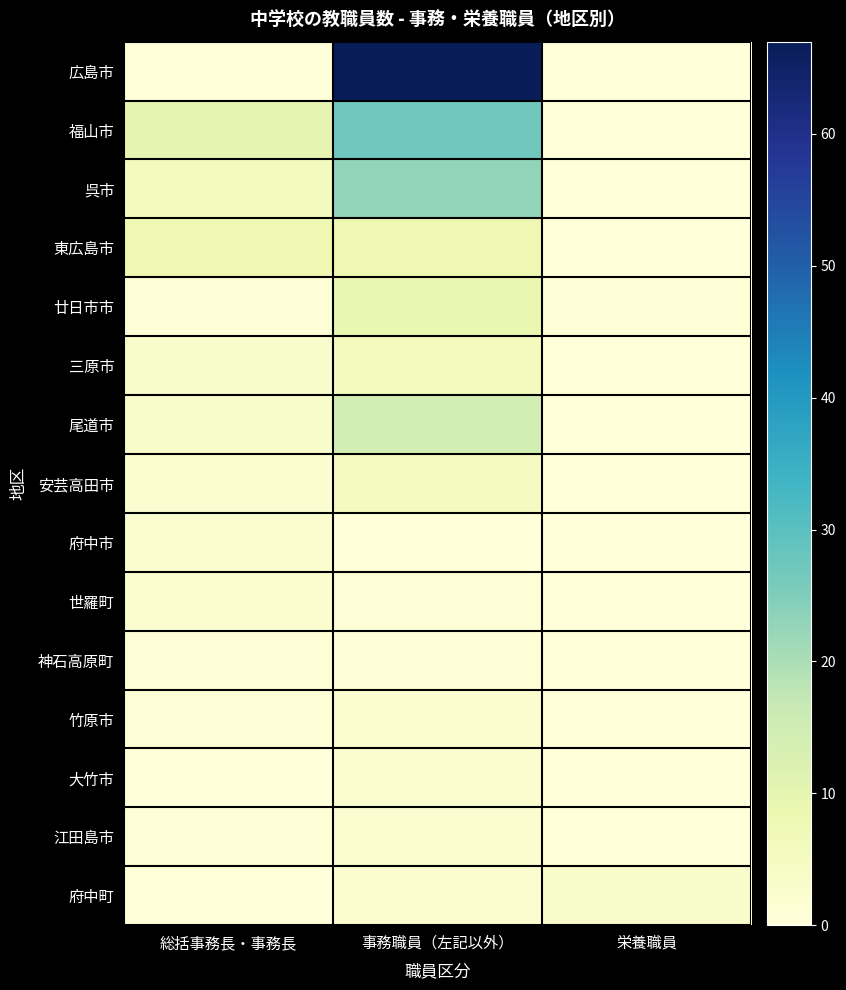

Which category has the lowest value across all series?

総括事務長・事務長